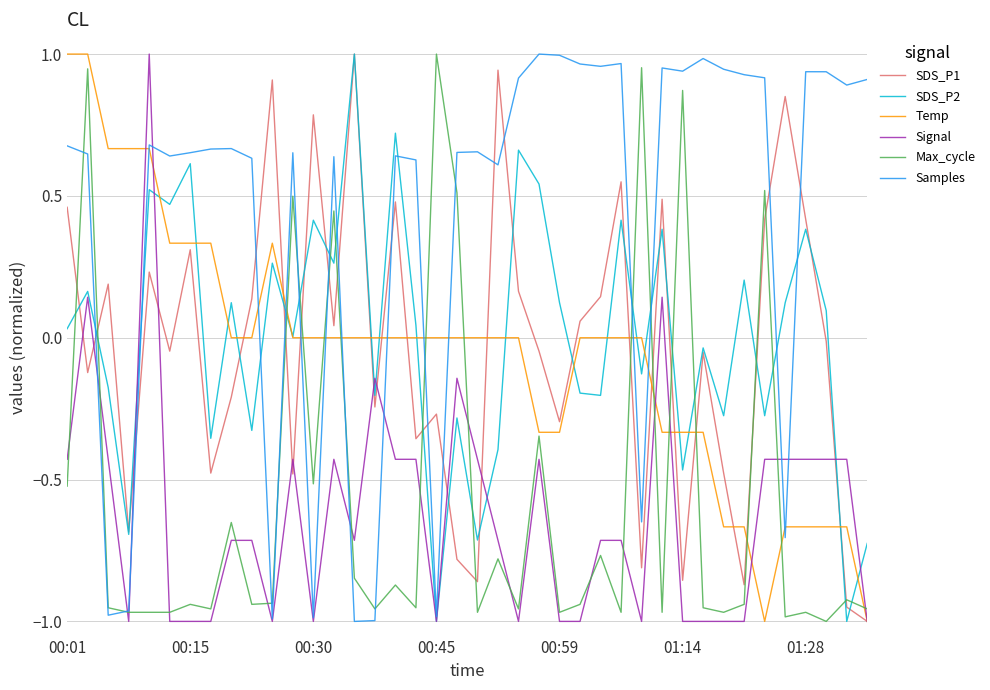

True or false: SDS_P2 and Max_cycle intersect in this chart.

True